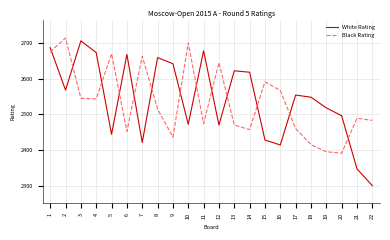

Between 11 and 18, which series saw the biggest shift?

White Rating